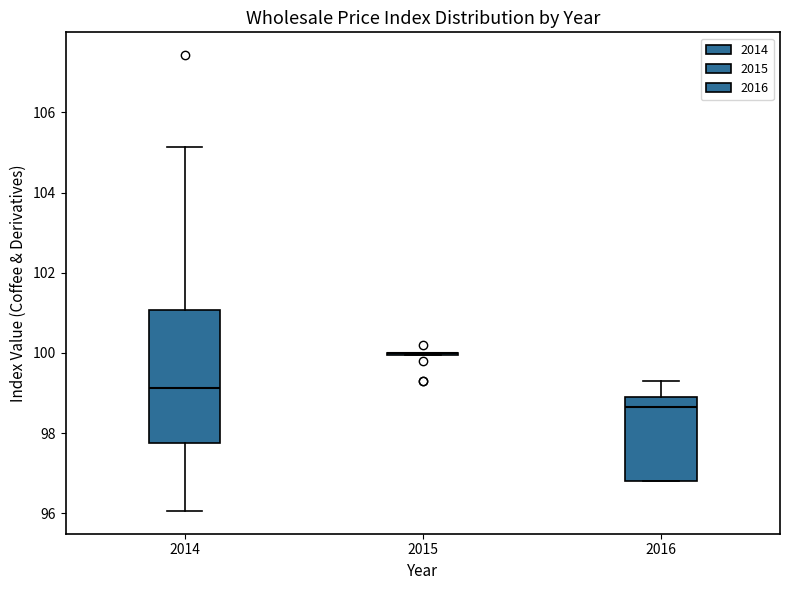

Reading left to right, transcribe this box plot: for each box, give where its median line is, the range the box spans, and where its two whiskers end, as read against the y-axis. The values are not printed on the chart, so give them approximately, as read against the axis.

2014: median 99.2, box 97.8 to 101.0, whiskers 96.0 to 105.2
2015: box collapsed to a line at 100.0, whiskers 100.0 to 100.0
2016: median 98.6, box 96.8 to 99.0, whiskers 96.8 to 99.4